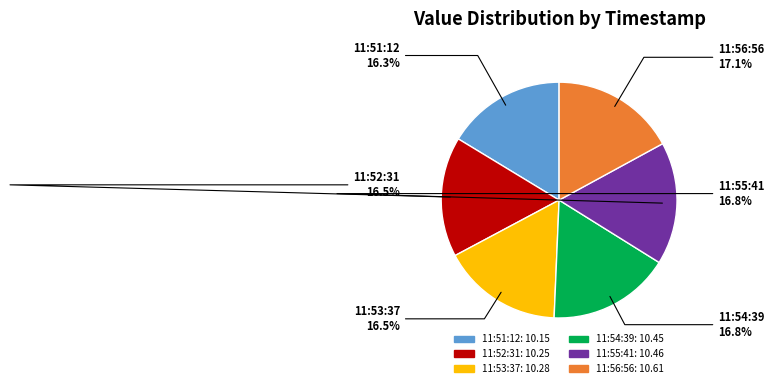

Is there a majority slice in this chart?

No